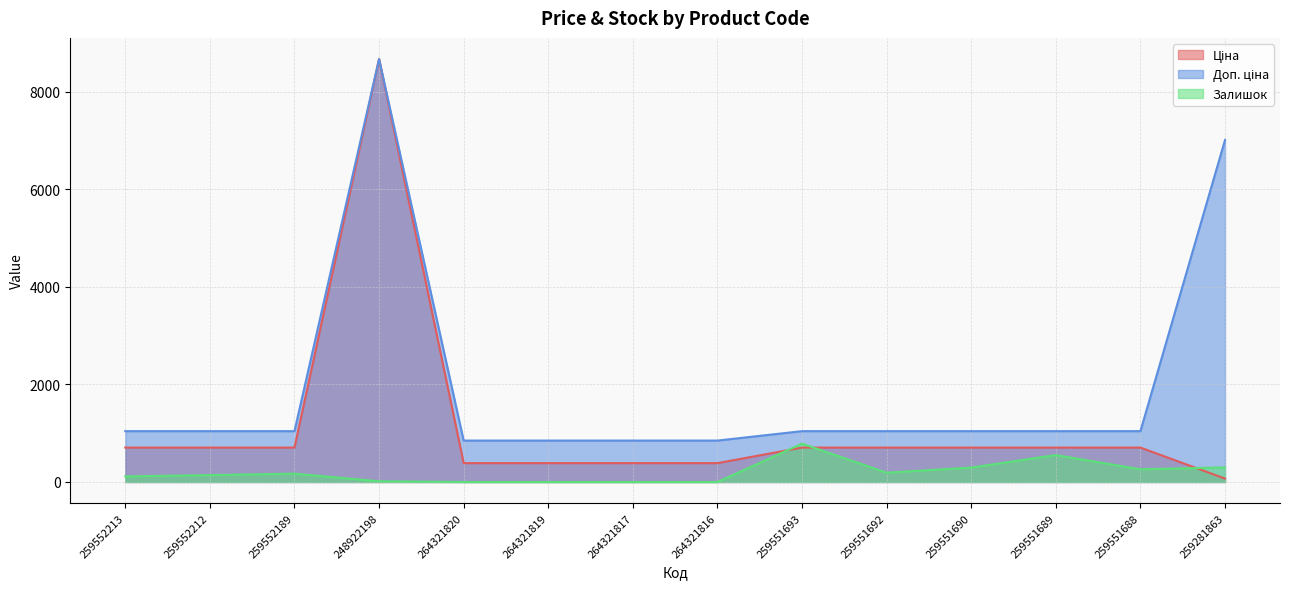

Between 259552212 and 259551690, which series saw the biggest shift?

Залишок